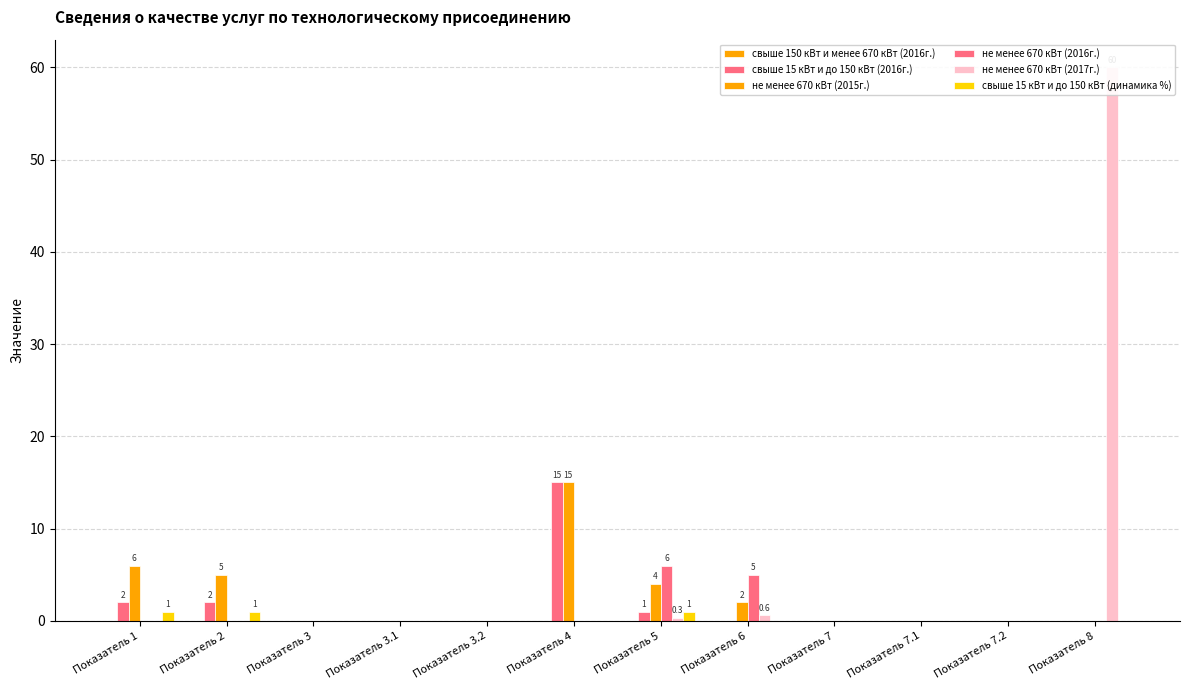

Which series has the largest total across all categories?

не менее 670 кВт (2017г.)